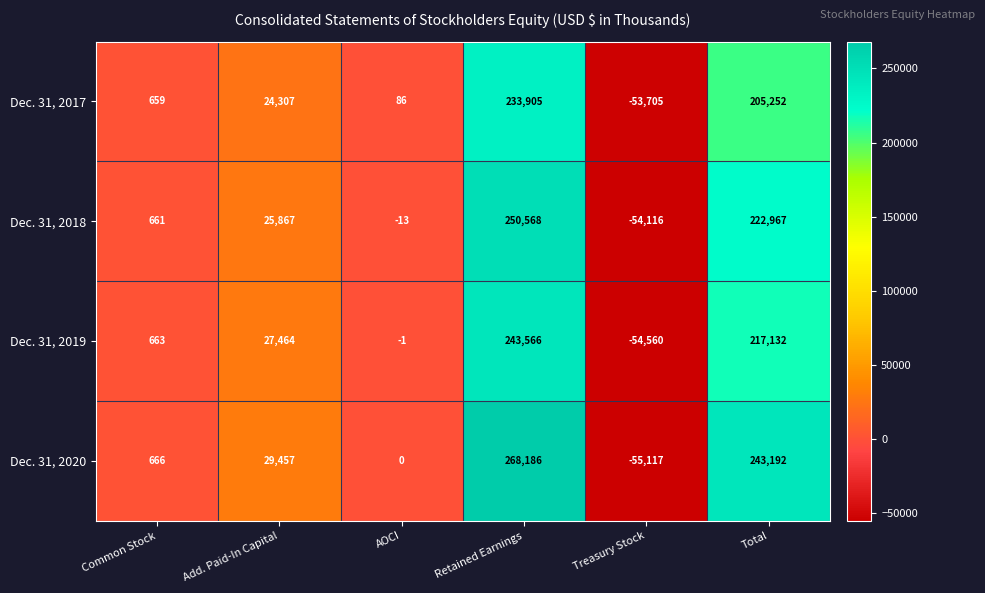

What is the greatest value displayed?

268186